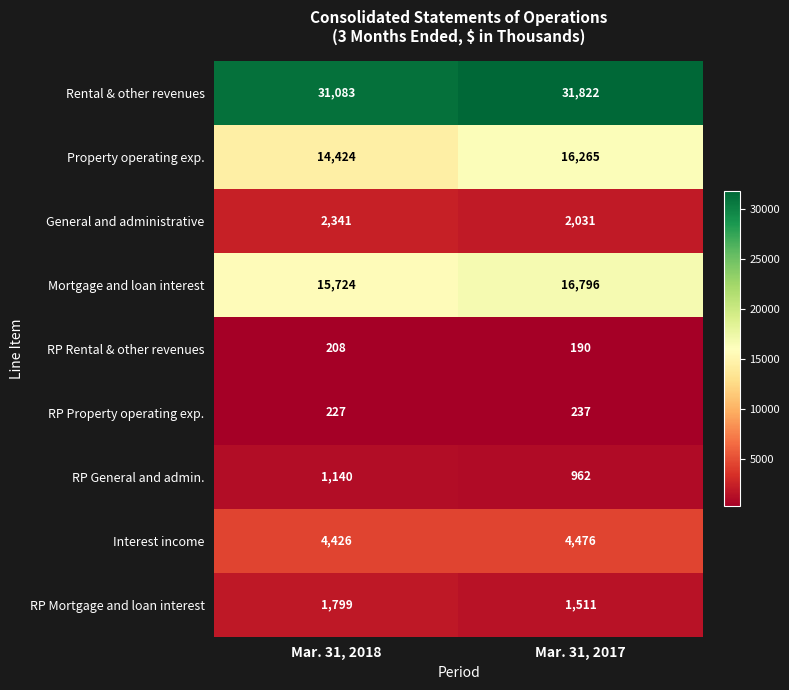

True or false: General and administrative has a value of 3437 at Mar. 31, 2018.

False